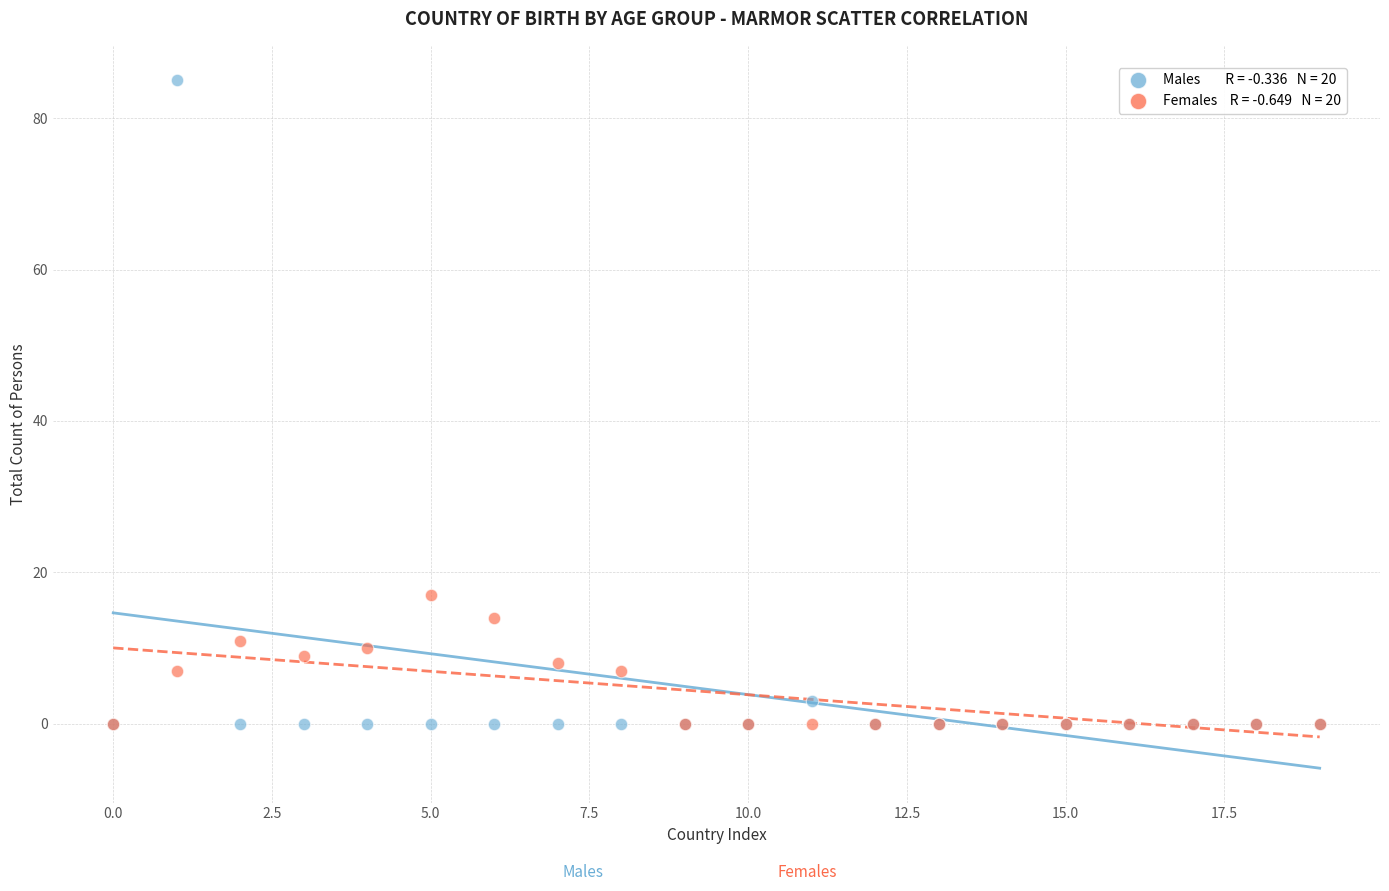

Across all series, what Y value is closest to 42?

17